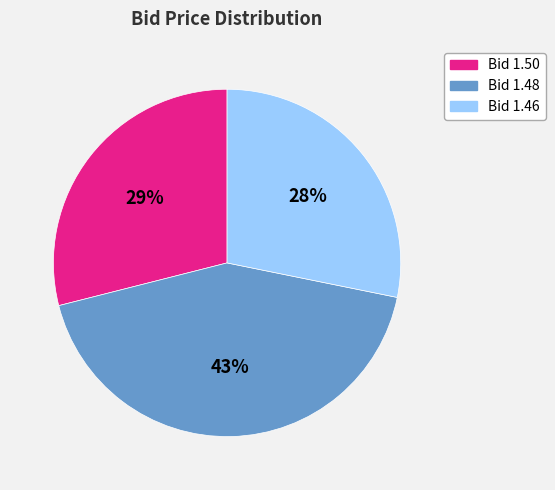

What percentage is the Bid 1.50 slice, to the nearest percent?

29%